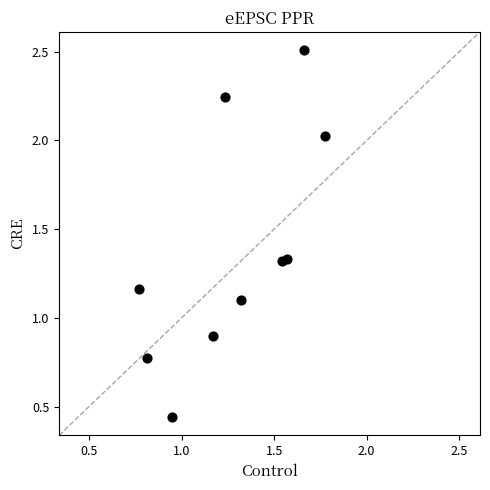

What is the range of X values (max minus min)?

1.0